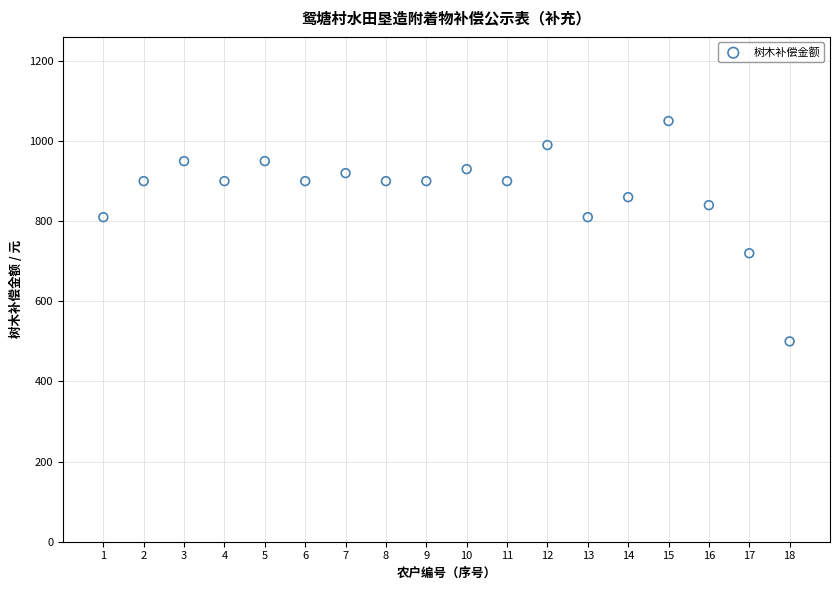

What is the range of X values (max minus min)?

17